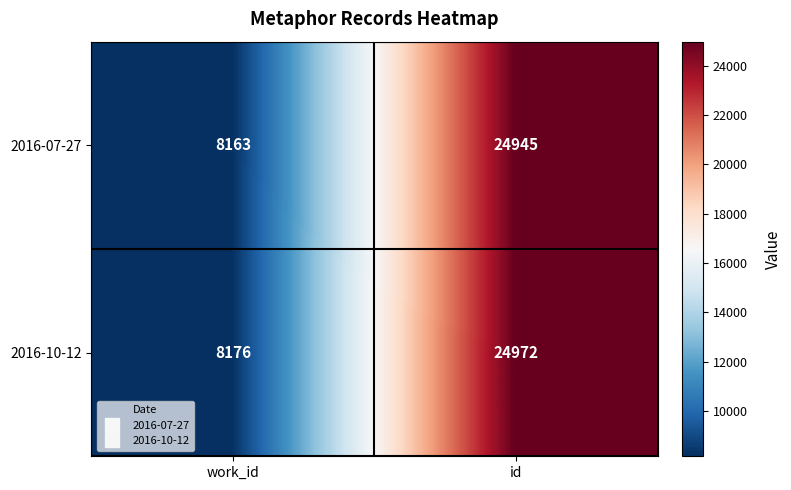

The 2016-10-12 series shows 24972 at id. True or false?

True